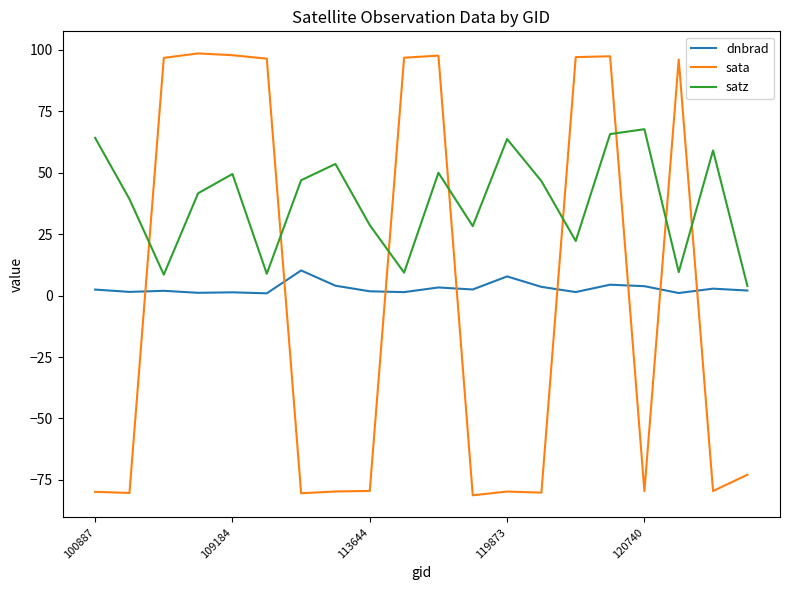

Which series ends up on top after the final intersection of dnbrad and sata?

dnbrad